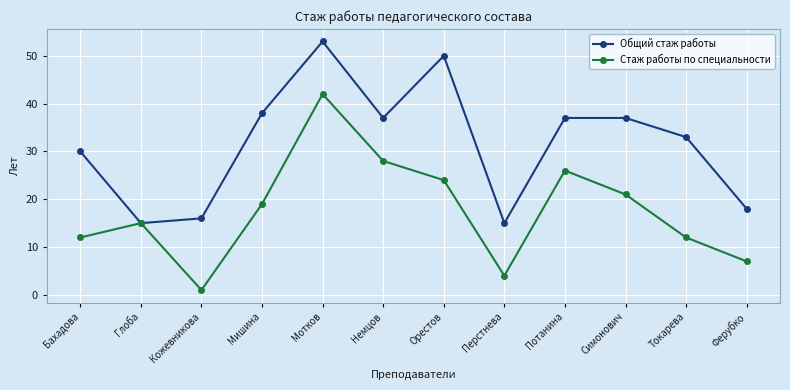

What is the approximate value of Стаж работы по специальности at Токарева, to the nearest 10?

10